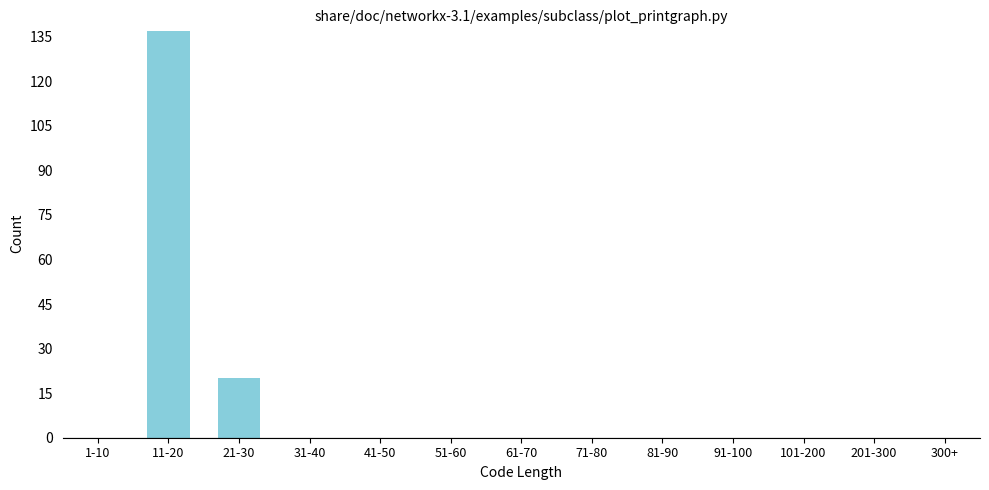

Reading left to right, what are all the values shown in this chart?

1-10=0	11-20=137	21-30=20	31-40=0	41-50=0	51-60=0	61-70=0	71-80=0	81-90=0	91-100=0	101-200=0	201-300=0	300+=0